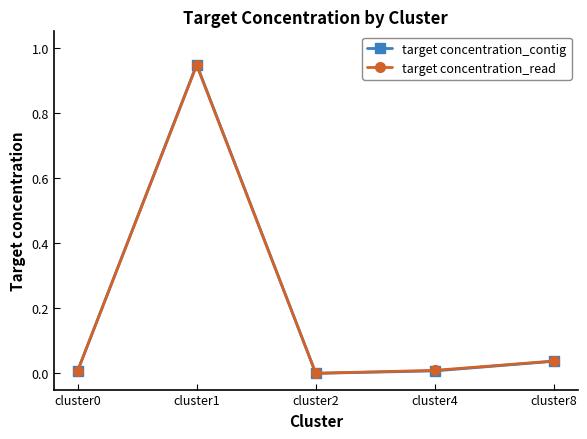

How many values in the target concentration_read series exceed 0?

4